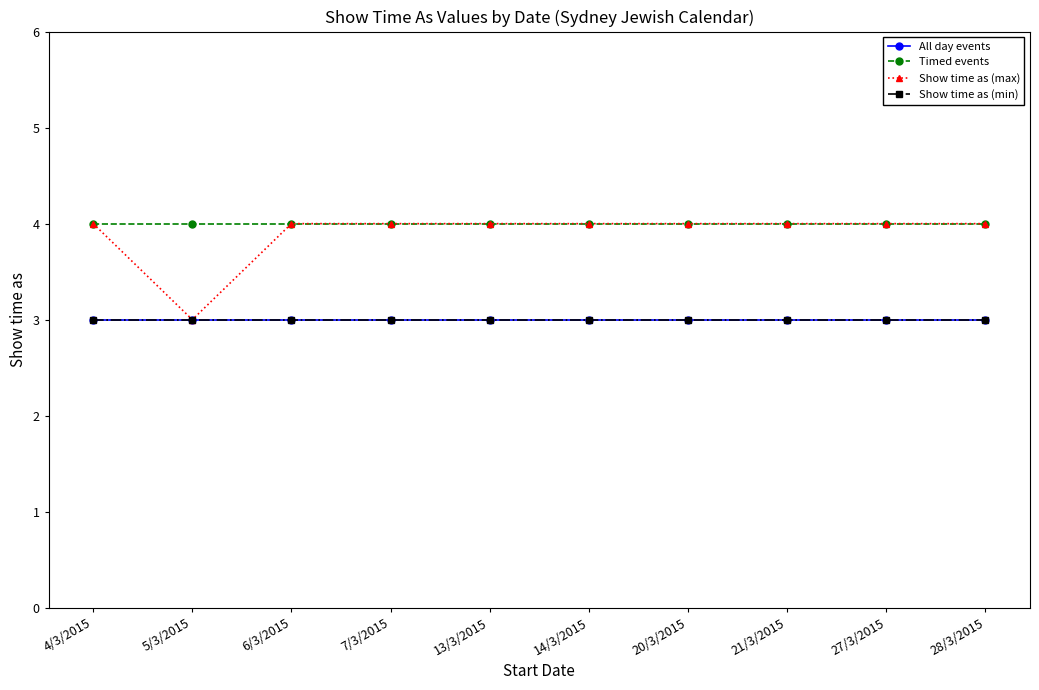

What is the label of the 1st point from the left?

4/3/2015